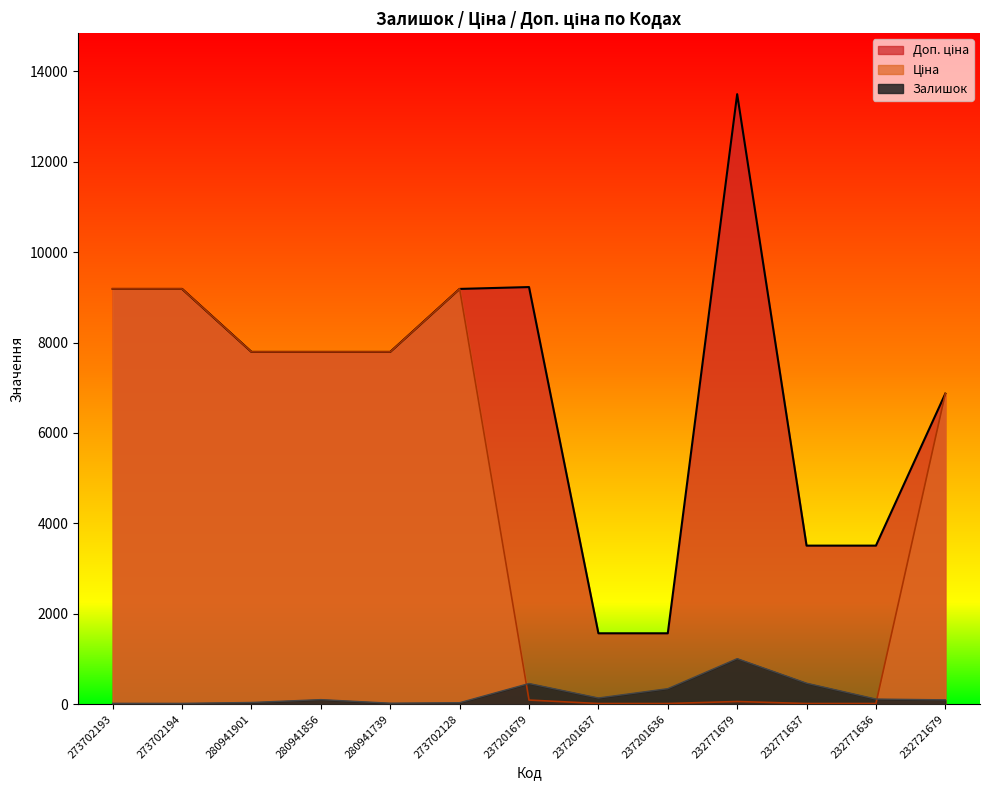

Which label corresponds to the largest value in the chart?

232771679